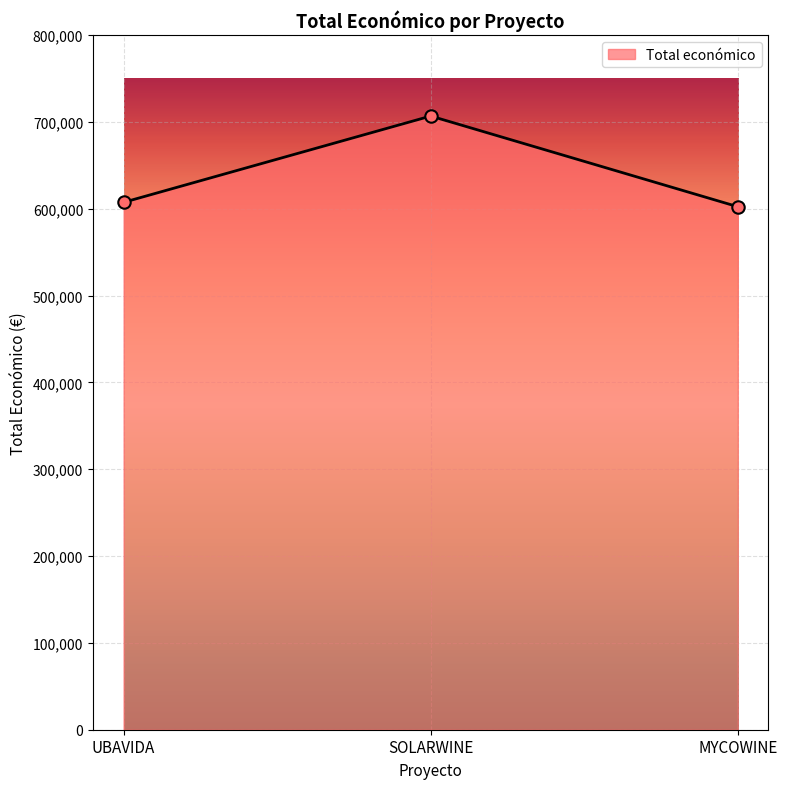

Between MYCOWINE and SOLARWINE, which is larger?

SOLARWINE